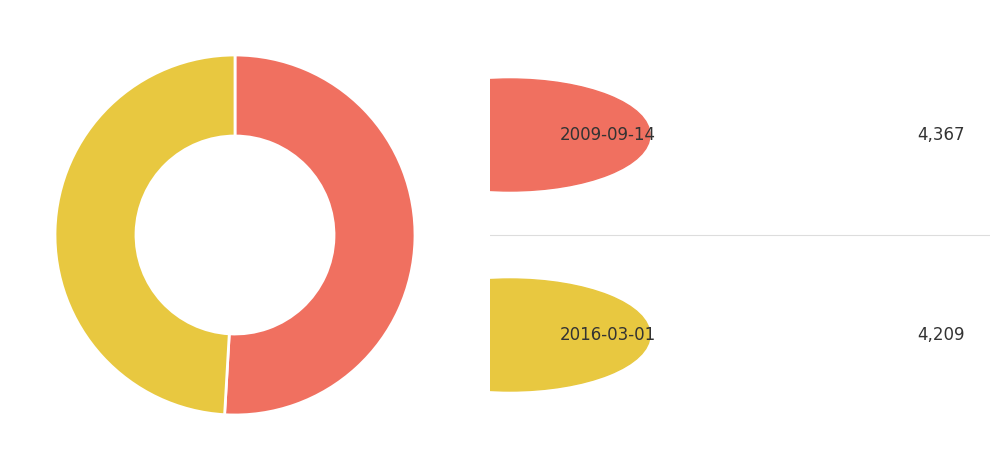

Does any single category account for the majority?

Yes